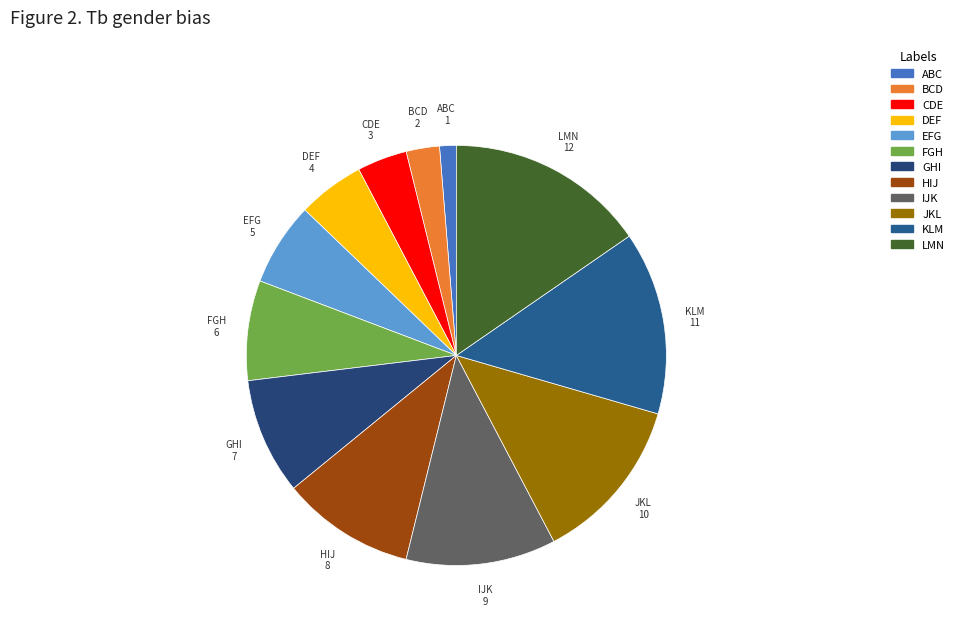

How many segments does this pie chart have?

12